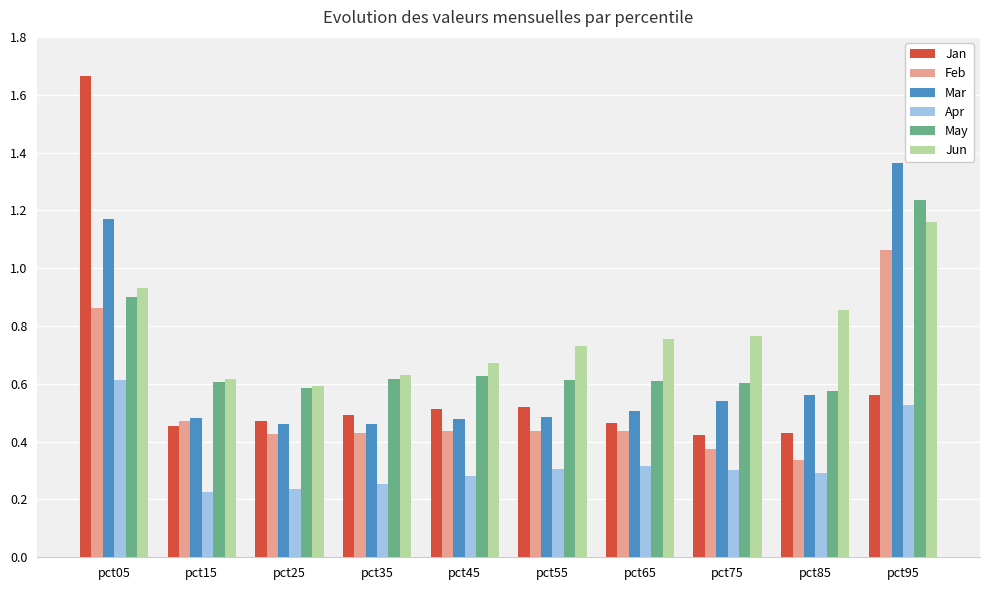

The value of Jan at pct55 is 0.2. True or false?

False